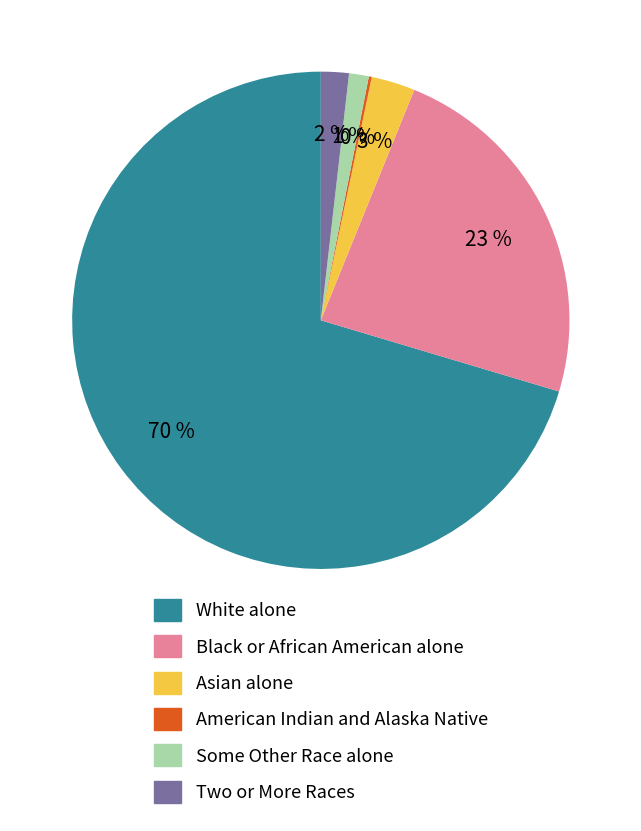

Approximately how many times larger is the value at White alone compared to Black or African American alone?

3.0